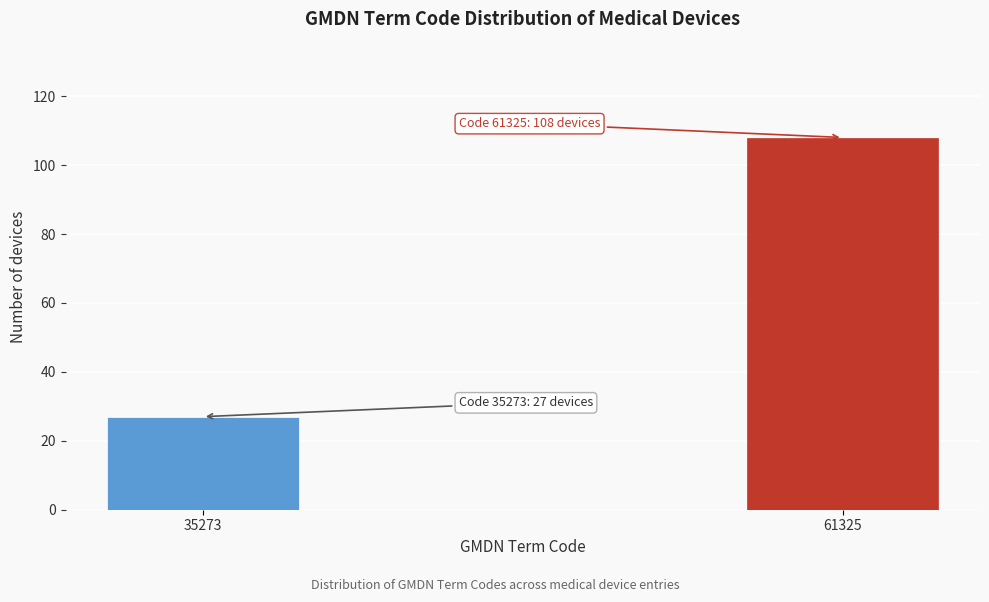

Reading right to left, what are all the values shown in this chart?

61325=108	35273=27